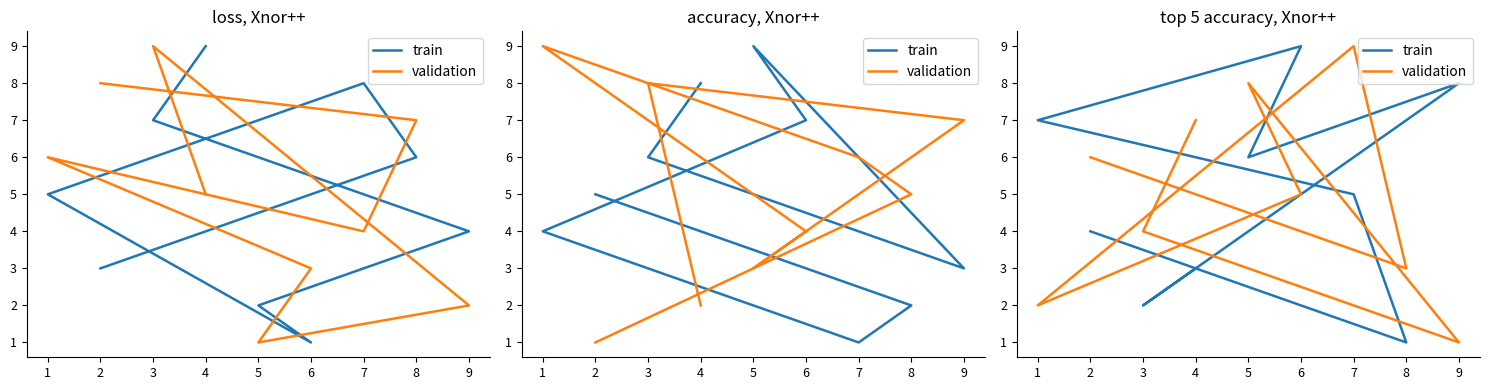

What is the difference between the validation values at 3 and 7?

5